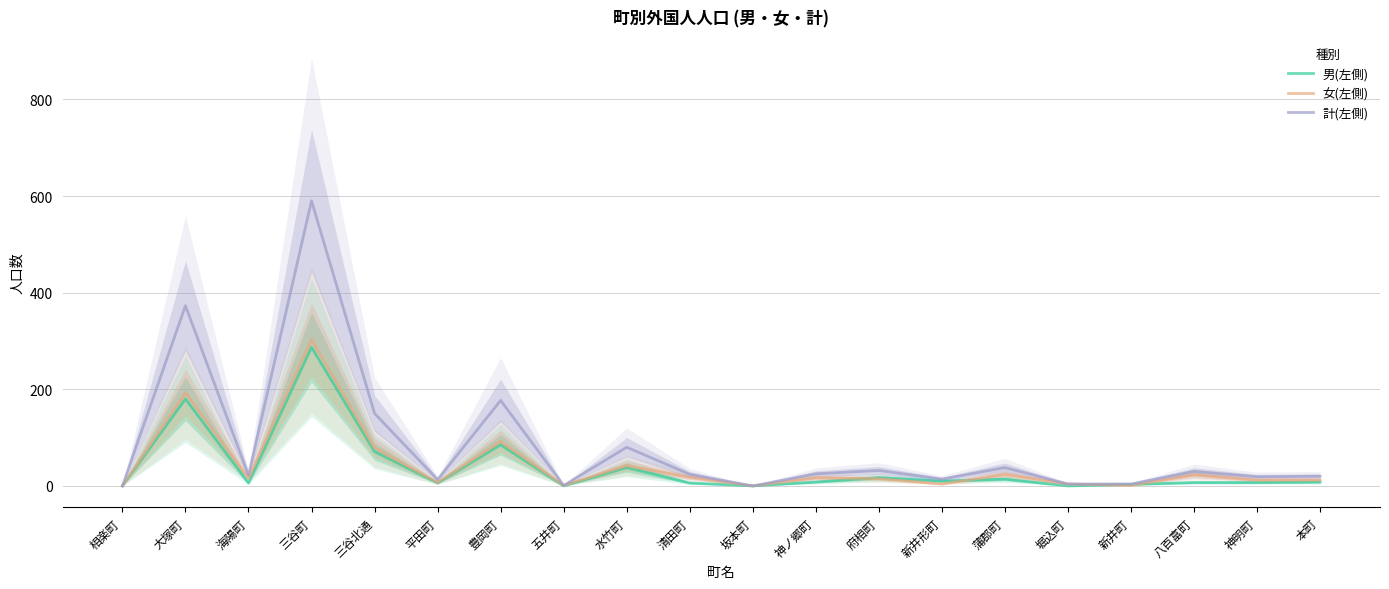

What is the difference between the second highest and minimum values in the 計(左側) series?

373